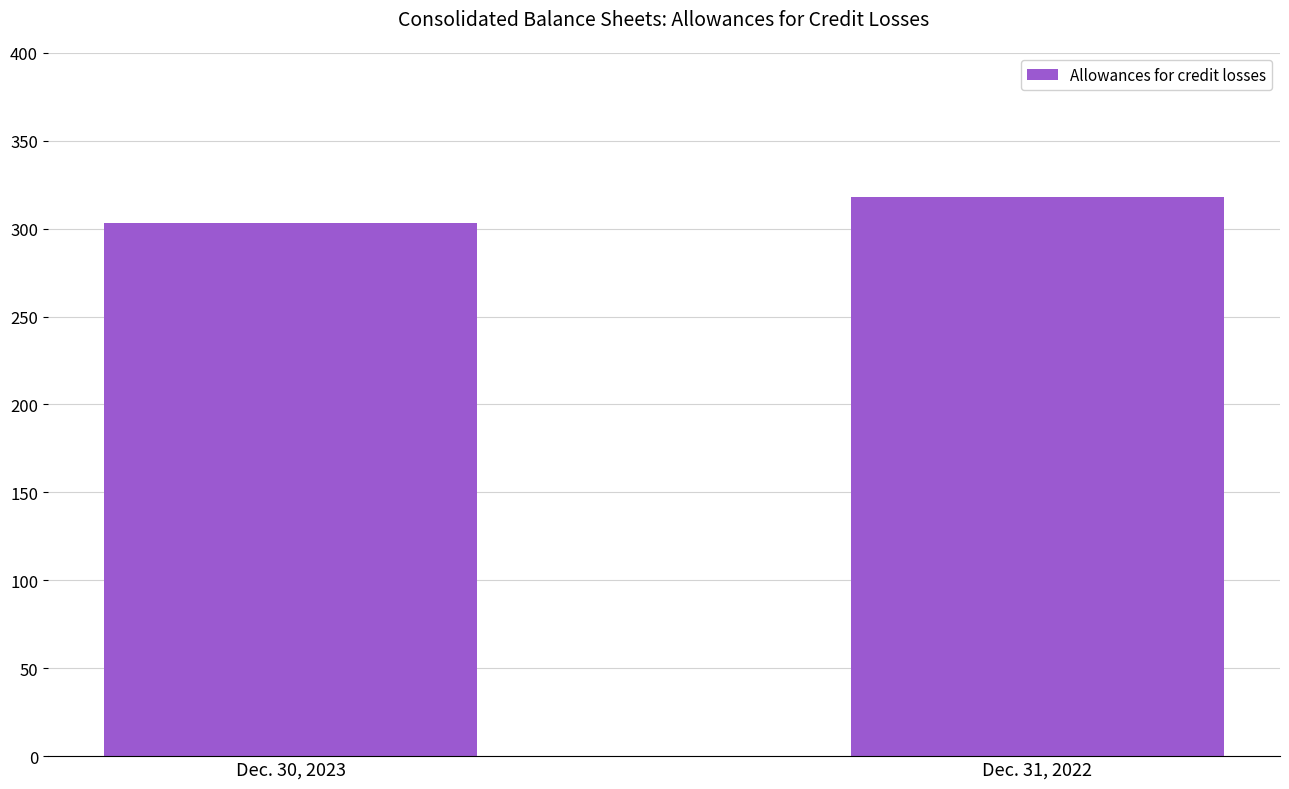

What is the label of the 1st bar from the right?

Dec. 31, 2022